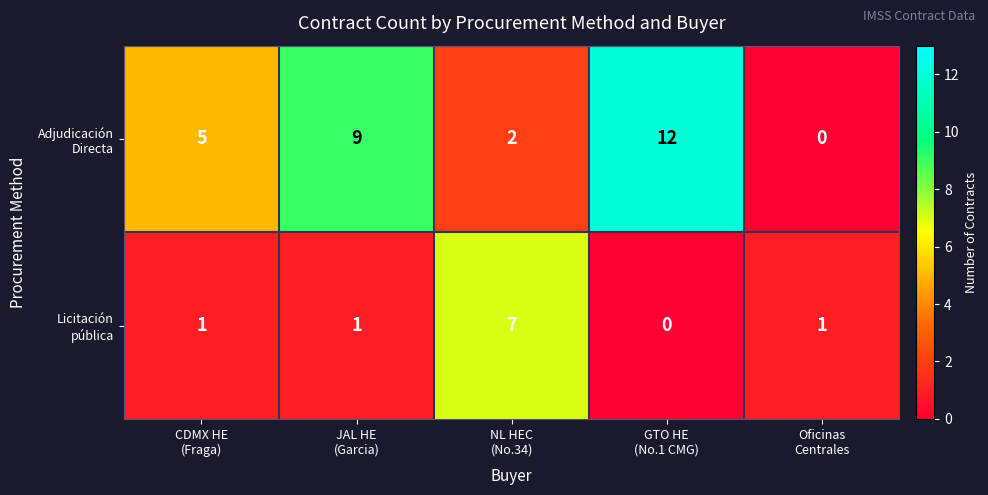

What is the greatest value displayed?

12